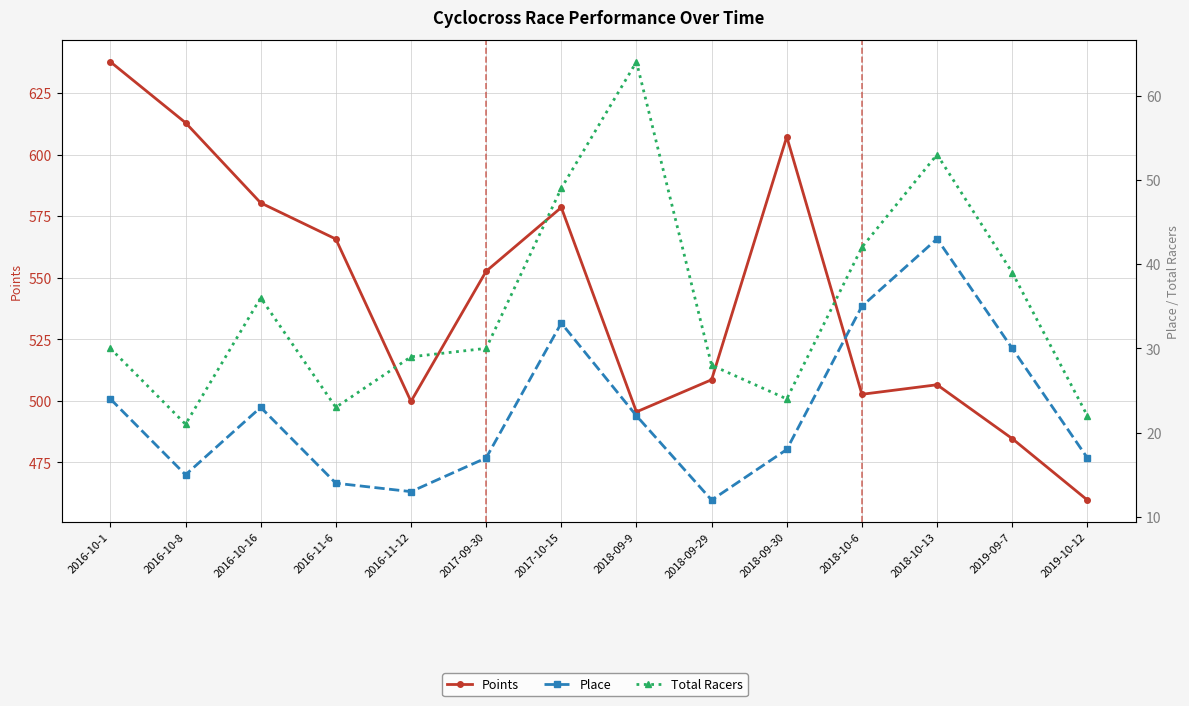

What is the minimum value for Points?

459.7